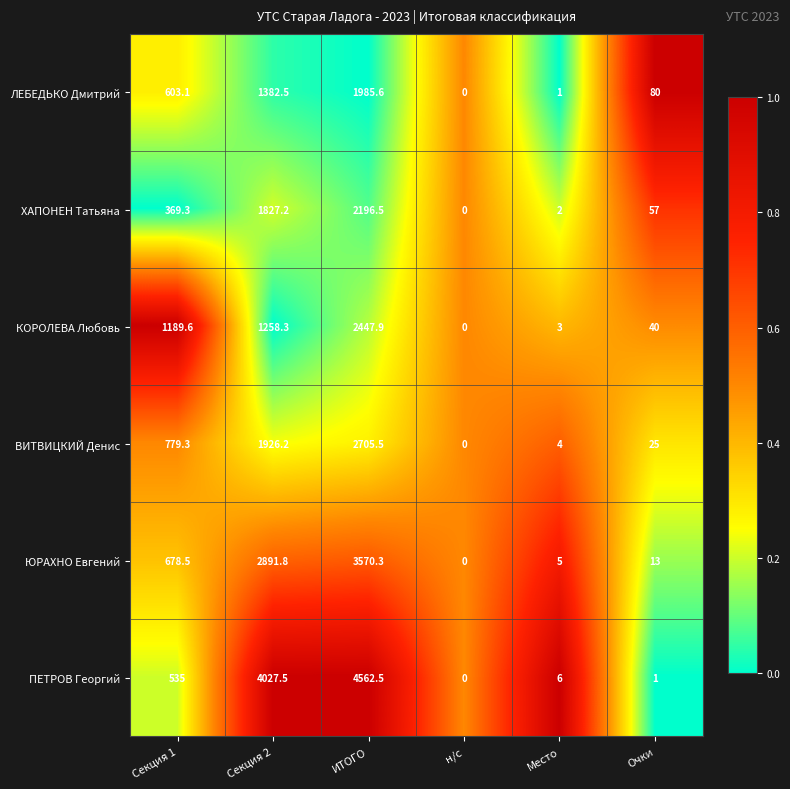

True or false: КОРОЛЕВА Любовь has a value of 455.2 at Секция 1.

False